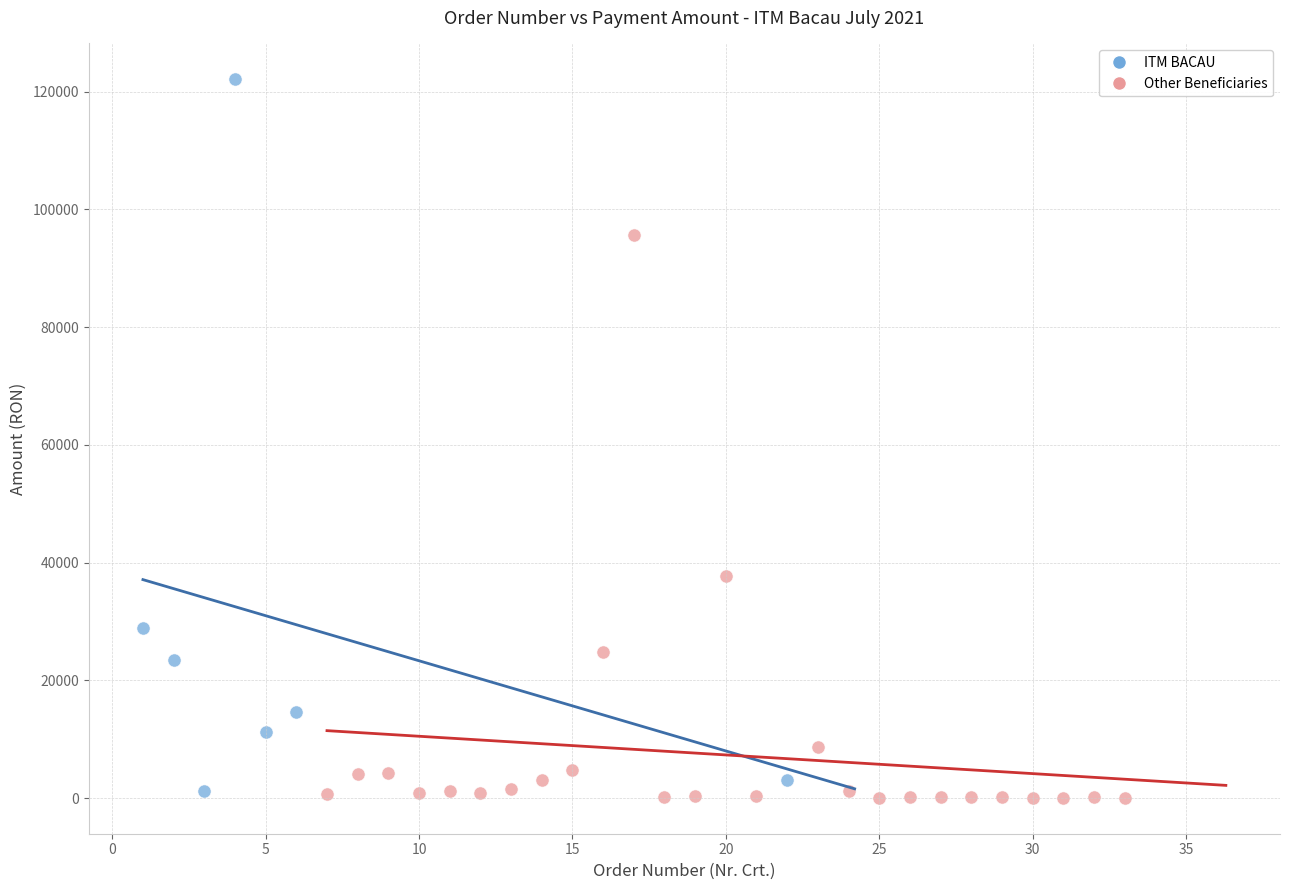

Which series has the largest Y range (max minus min)?

ITM BACAU